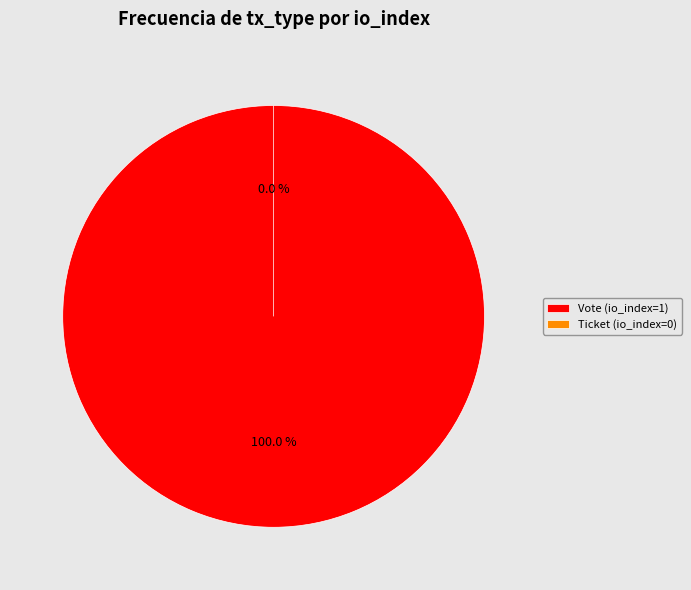

Combined, do Vote (io_index=1) and Ticket (io_index=0) account for over 50%?

Yes